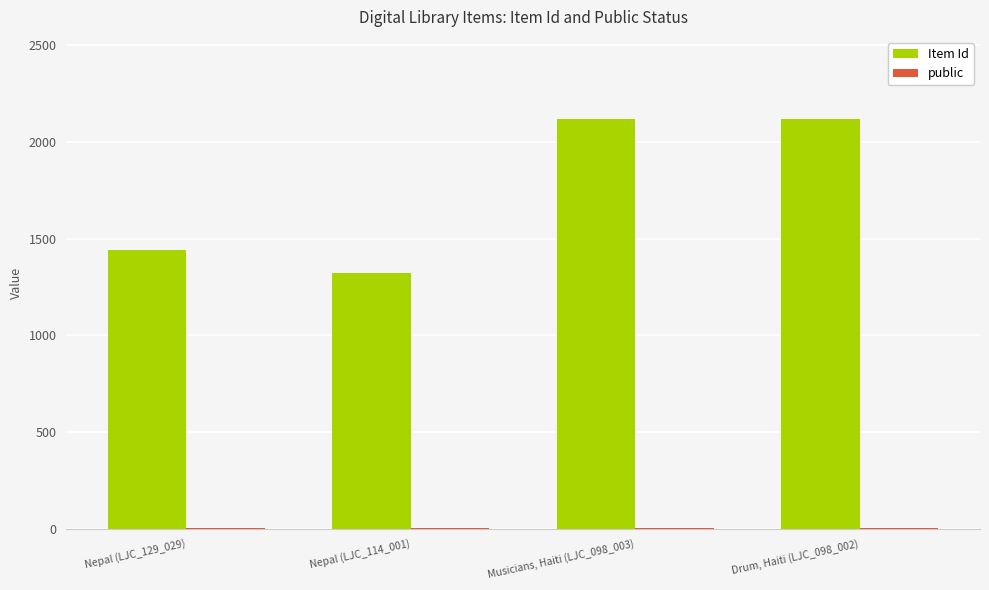

How many distinct data groups are displayed?

2